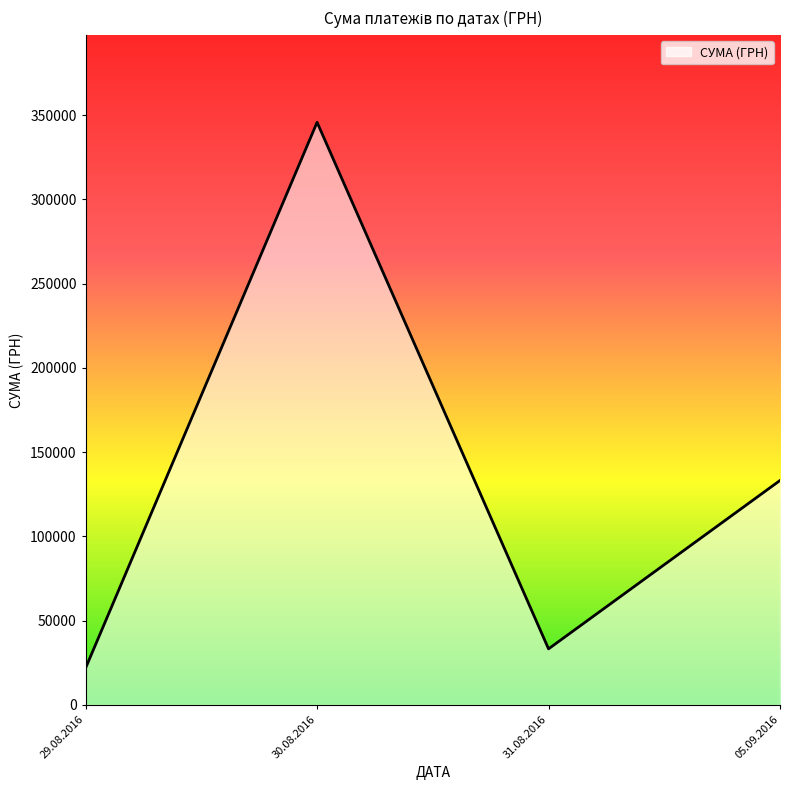

What is the difference between the values at 05.09.2016 and 30.08.2016?

212518.6